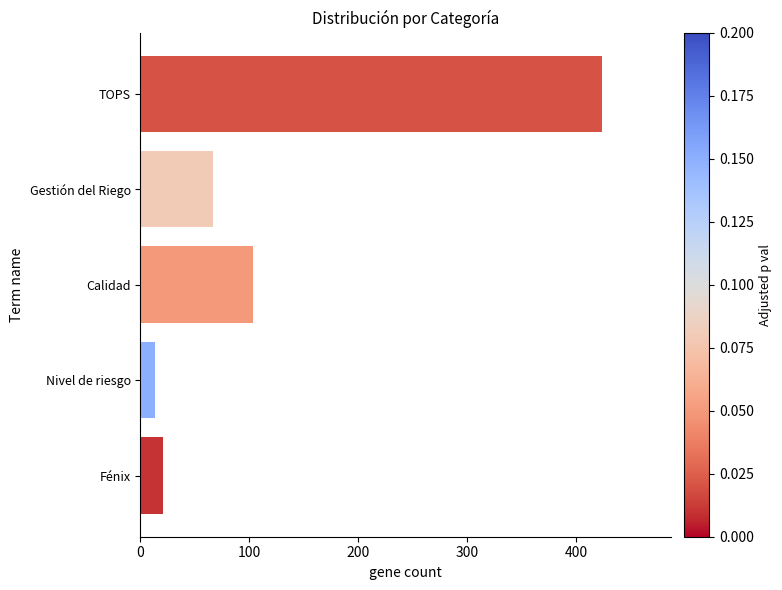

How many distinct data groups are displayed?

1